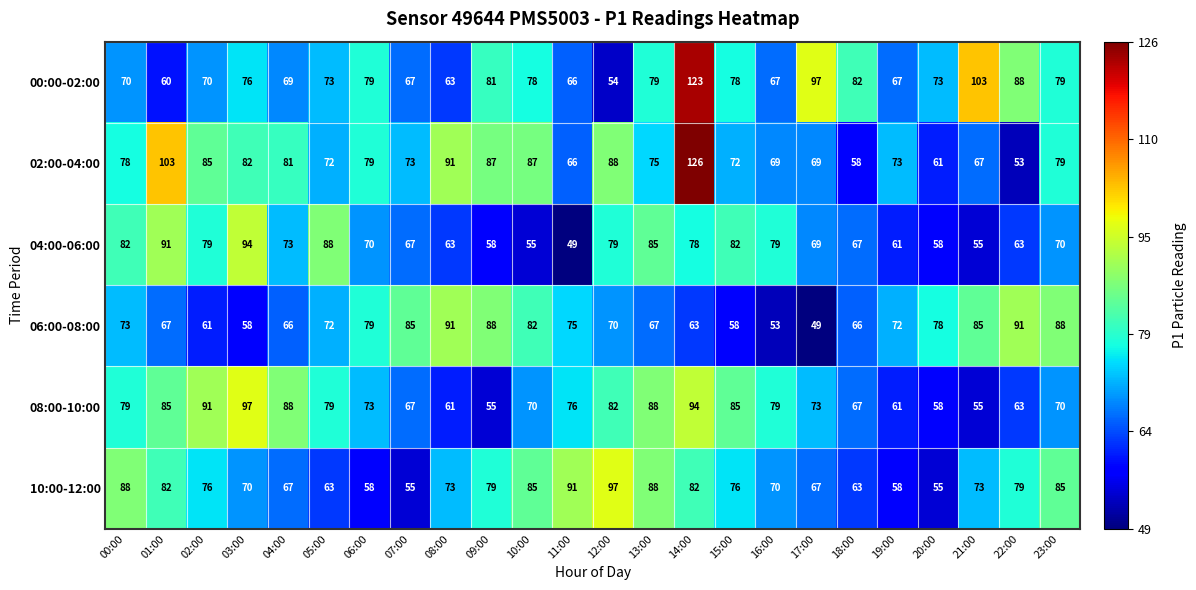

What is the lowest value of the 08:00-10:00 series?

55